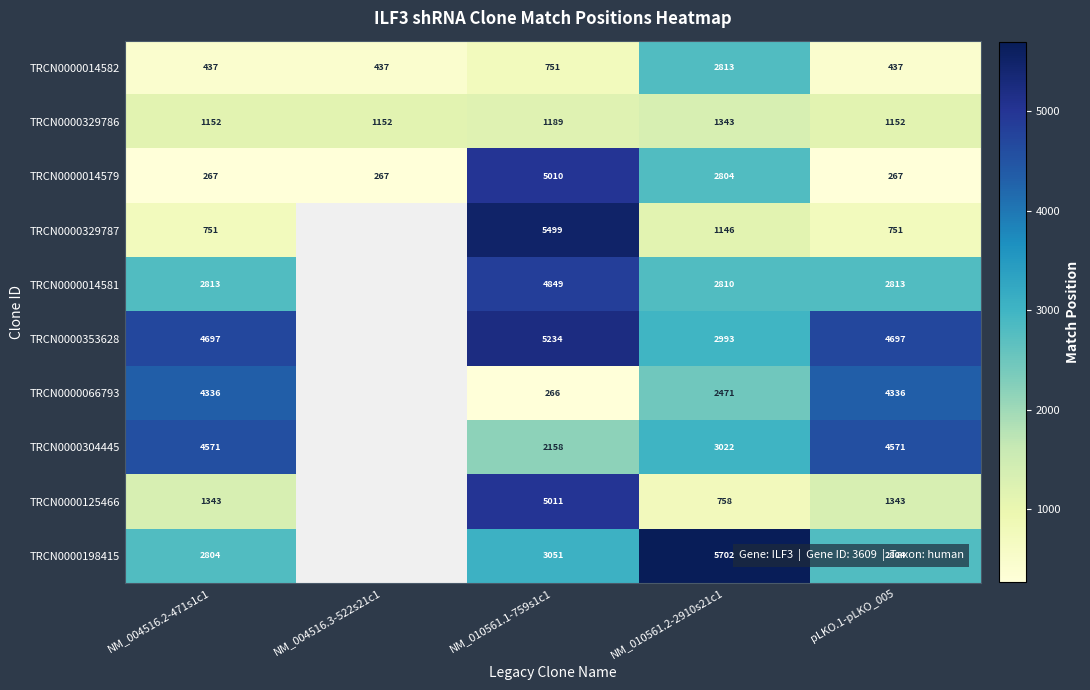

True or false: TRCN0000014582 has a value of 782 at NM_004516.3-522s21c1.

False